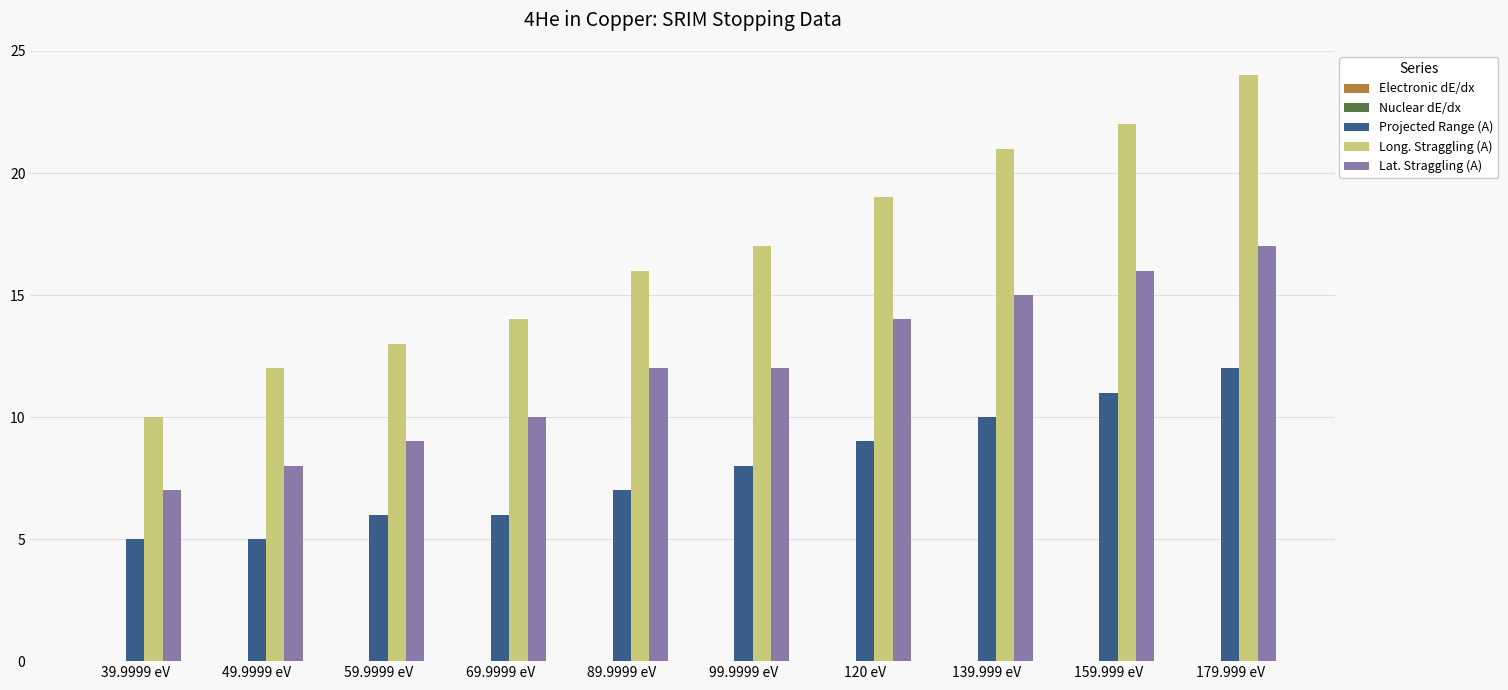

What is the sum of all Long. Straggling (A) values?

168.0